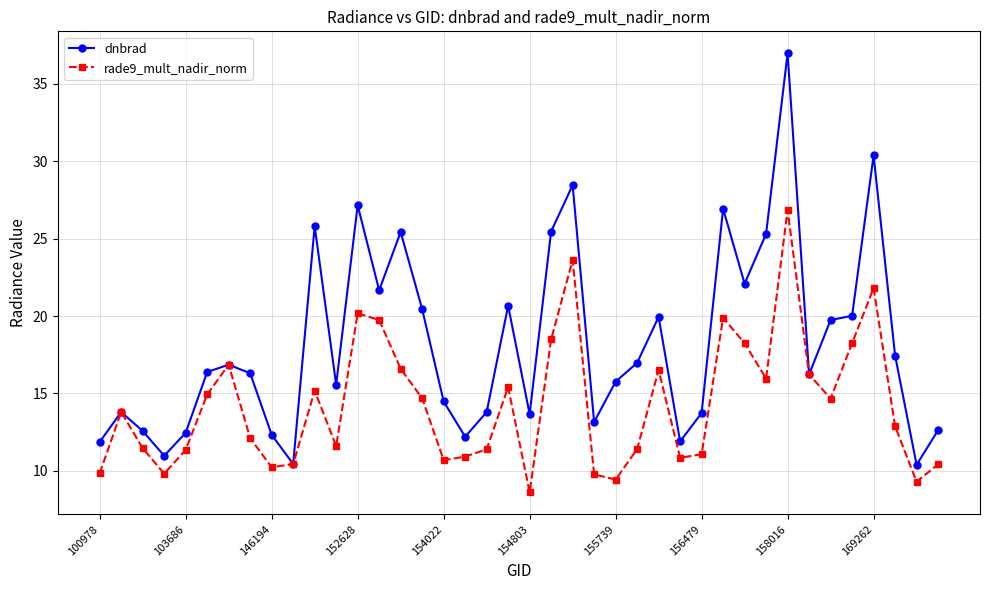

What is the difference between the maximum and second lowest values in the dnbrad series?

26.5